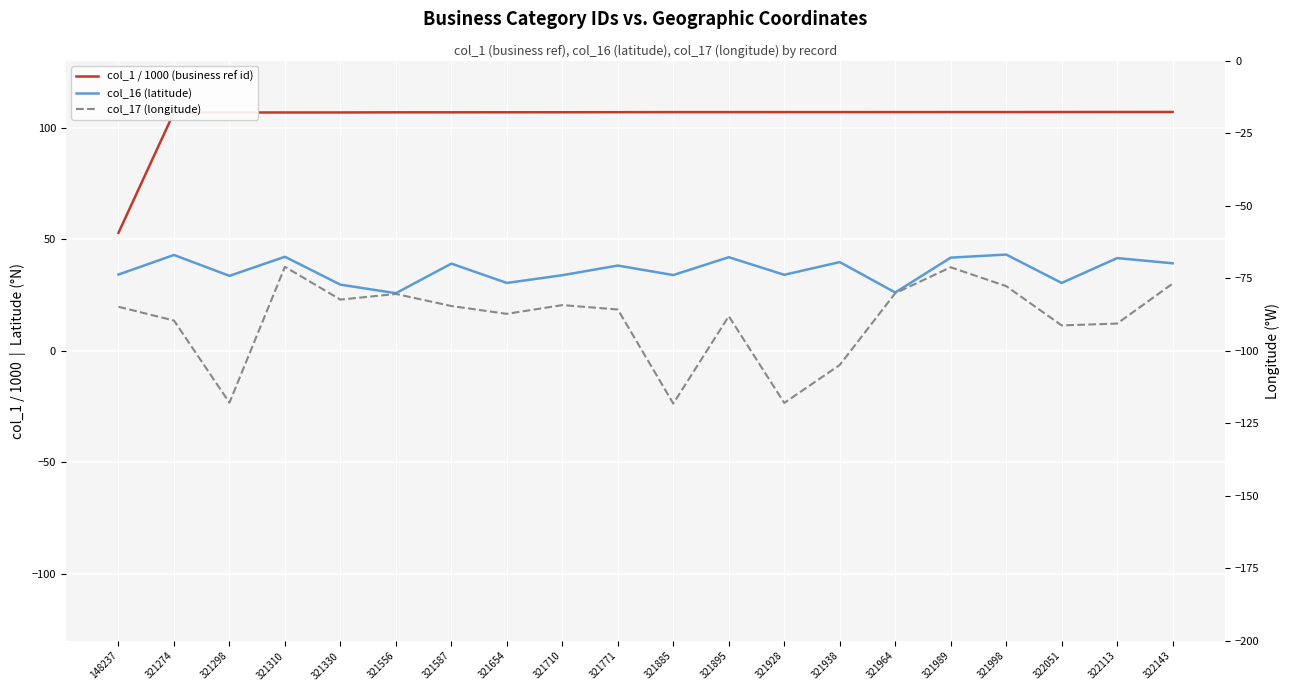

What is the maximum value shown in the chart?

107.1